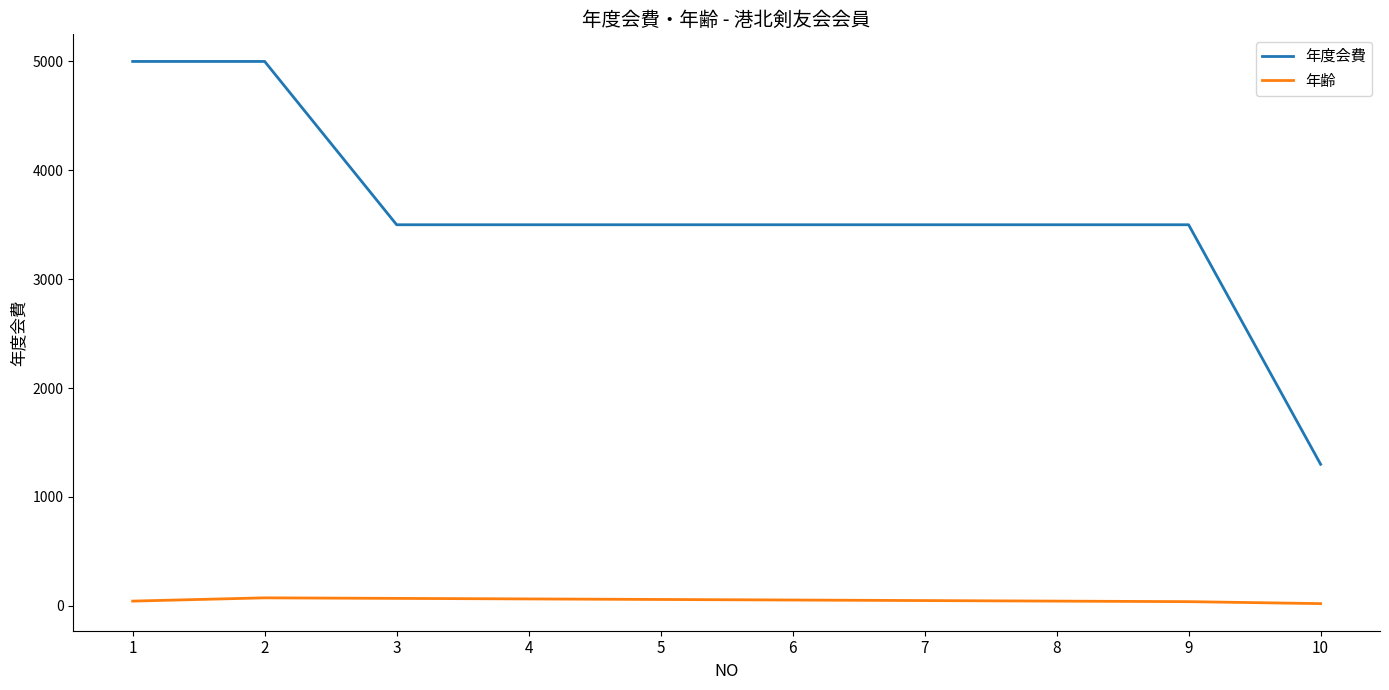

What is the spread (max minus min) of values at 1?

4957